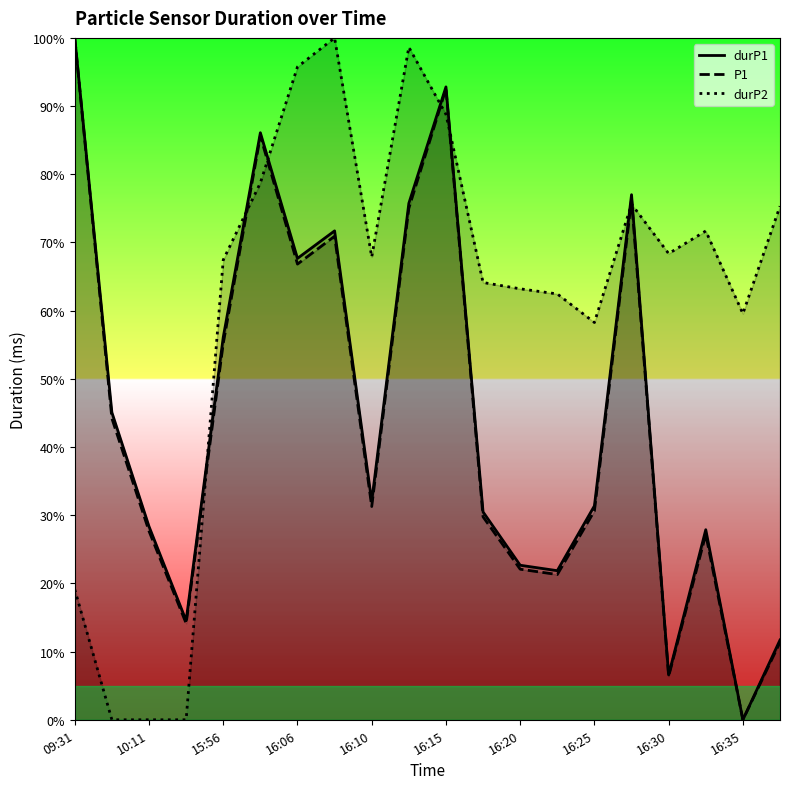

How many data points does each series have?

20